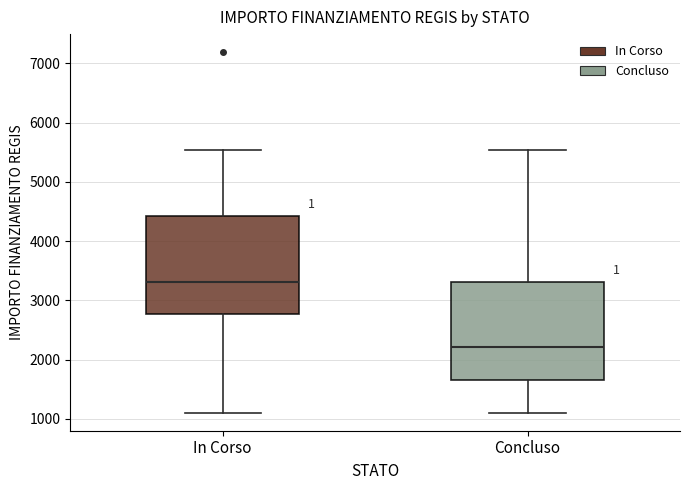

Which box's median line is the highest?

In Corso